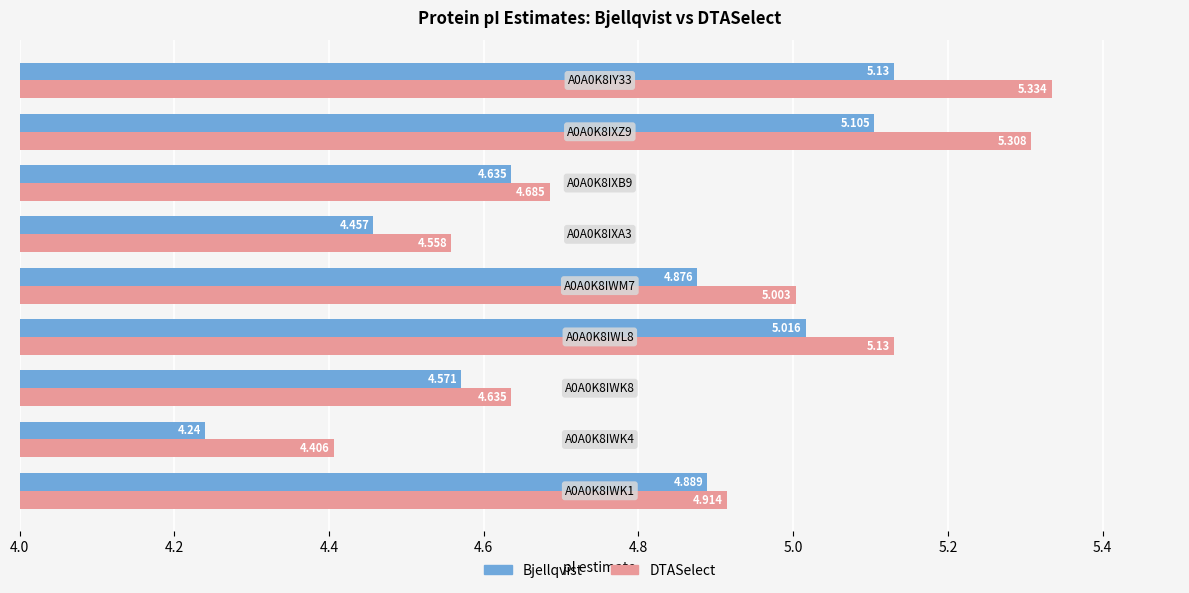

What is the sum of all Bjellqvist values?

42.9